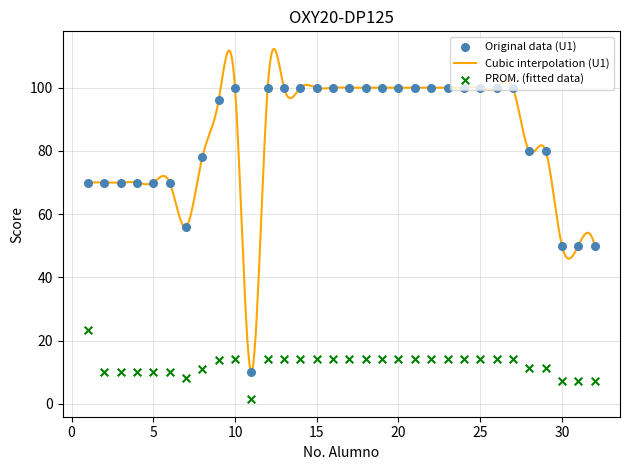

Which series has the largest total across all categories?

U1